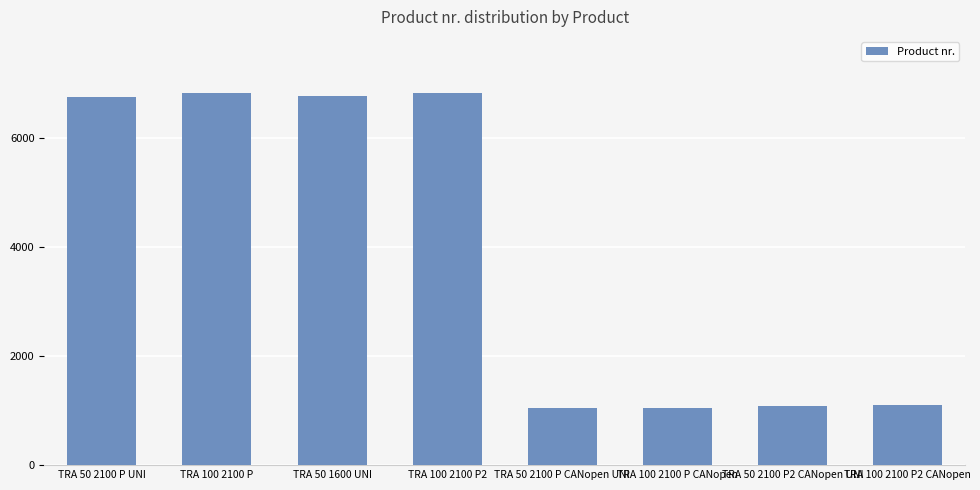

What is the greatest value displayed?

6830